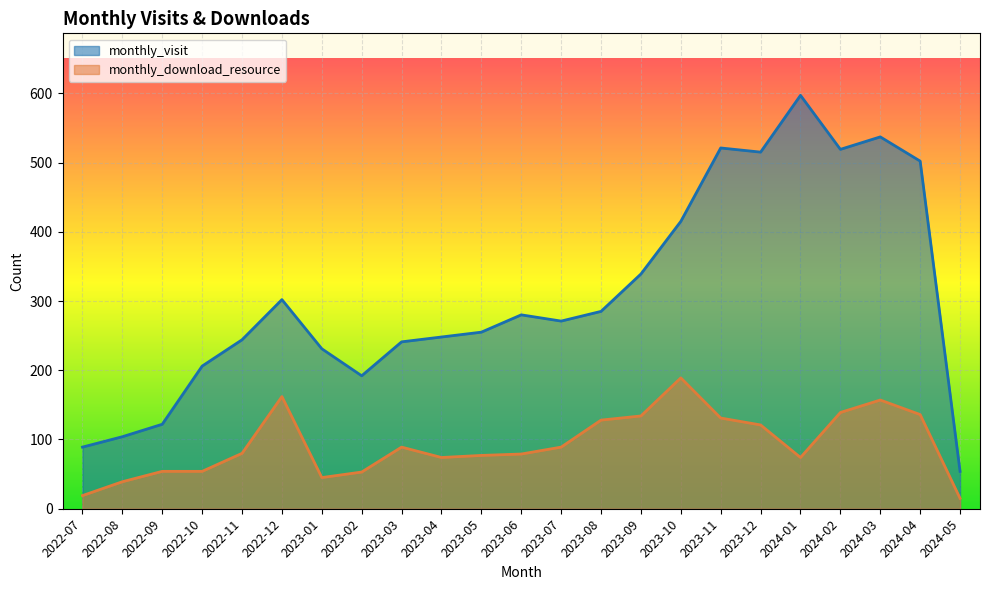

Where is monthly_visit nearest to the value 325?

2023-09